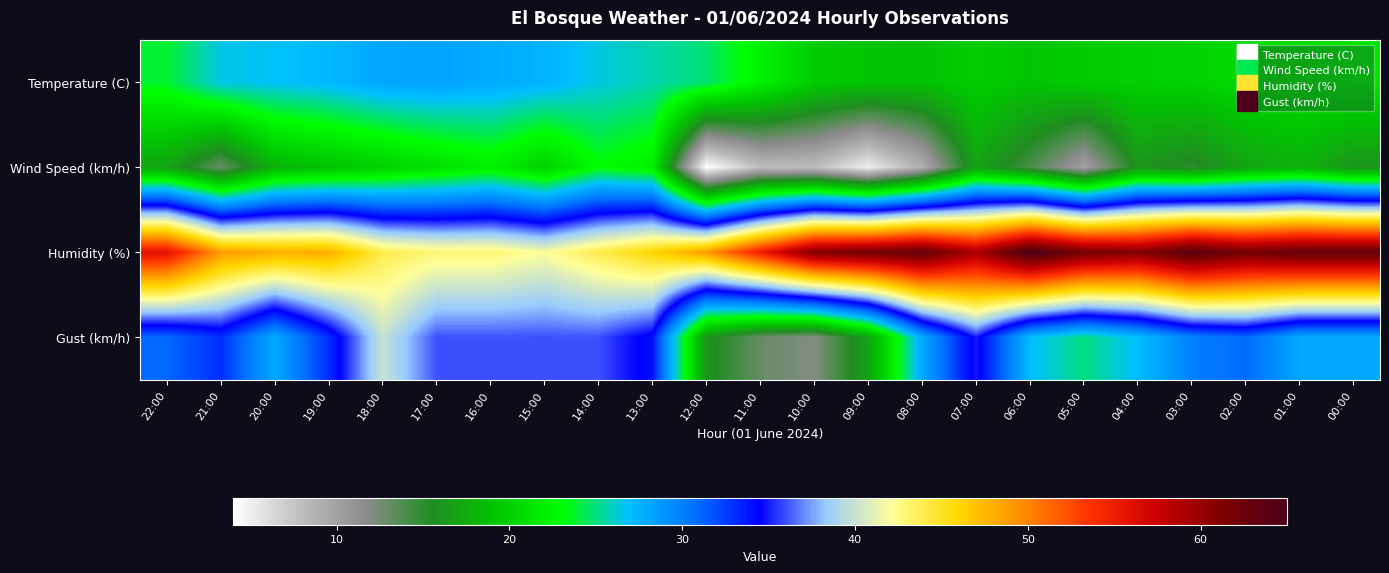

Reading left to right, transcribe all the data shown in this chart.

Temperature (C): 22:00=23.8	21:00=26.5	20:00=26.8	19:00=27.2	18:00=28.1	17:00=28.3	16:00=27.9	15:00=27.5	14:00=26.4	13:00=25.7	12:00=24.8	11:00=22.2	10:00=19.7	09:00=19.1	08:00=18.9	07:00=19.8	06:00=19.1	05:00=19.7	04:00=19.9	03:00=20.1	02:00=20.6	01:00=20.7	00:00=21.3
Wind Speed (km/h): 22:00=17.0	21:00=13.0	20:00=18.0	19:00=19.0	18:00=20.0	17:00=21.0	16:00=22.0	15:00=20.0	14:00=23.0	13:00=22.0	12:00=4.0	11:00=8.0	10:00=8.0	09:00=5.0	08:00=9.0	07:00=17.0	06:00=14.0	05:00=10.0	04:00=16.0	03:00=15.0	02:00=17.0	01:00=18.0	00:00=16.0
Humidity (%): 22:00=56.0	21:00=49.0	20:00=48.0	19:00=48.0	18:00=44.0	17:00=43.0	16:00=43.0	15:00=42.0	14:00=44.0	13:00=46.0	12:00=49.0	11:00=55.0	10:00=61.0	09:00=62.0	08:00=63.0	07:00=59.0	06:00=65.0	05:00=62.0	04:00=61.0	03:00=64.0	02:00=62.0	01:00=63.0	00:00=63.0
Gust (km/h): 22:00=31.0	21:00=33.0	20:00=28.0	19:00=33.0	18:00=40.0	17:00=36.0	16:00=36.0	15:00=36.0	14:00=36.0	13:00=34.0	12:00=16.0	11:00=13.0	10:00=12.0	09:00=17.0	08:00=28.0	07:00=35.0	06:00=27.0	05:00=25.0	04:00=27.0	03:00=30.0	02:00=31.0	01:00=28.0	00:00=28.0